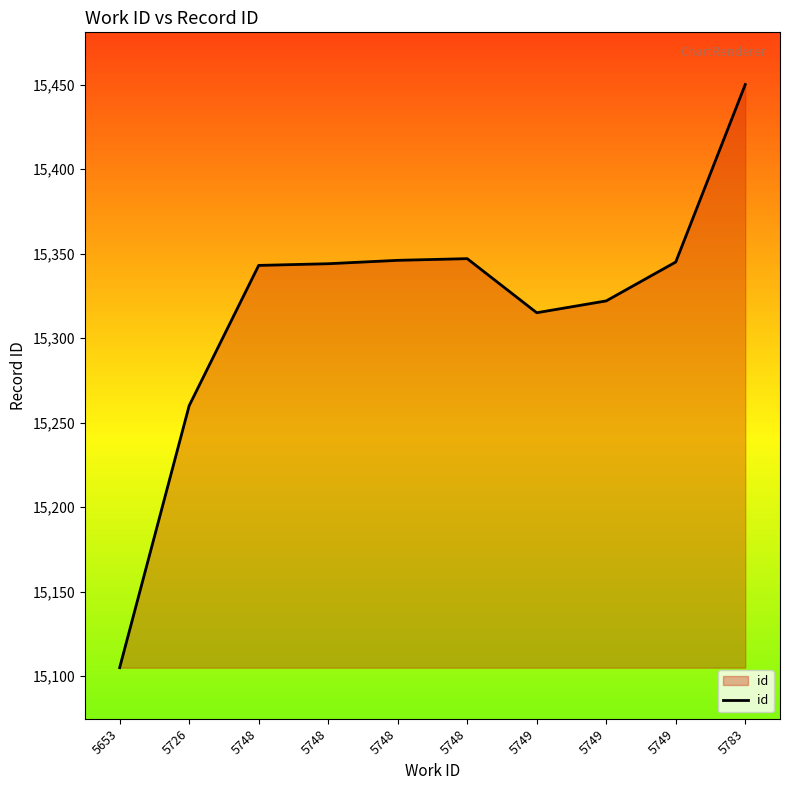

How many lines are shown in the chart?

1